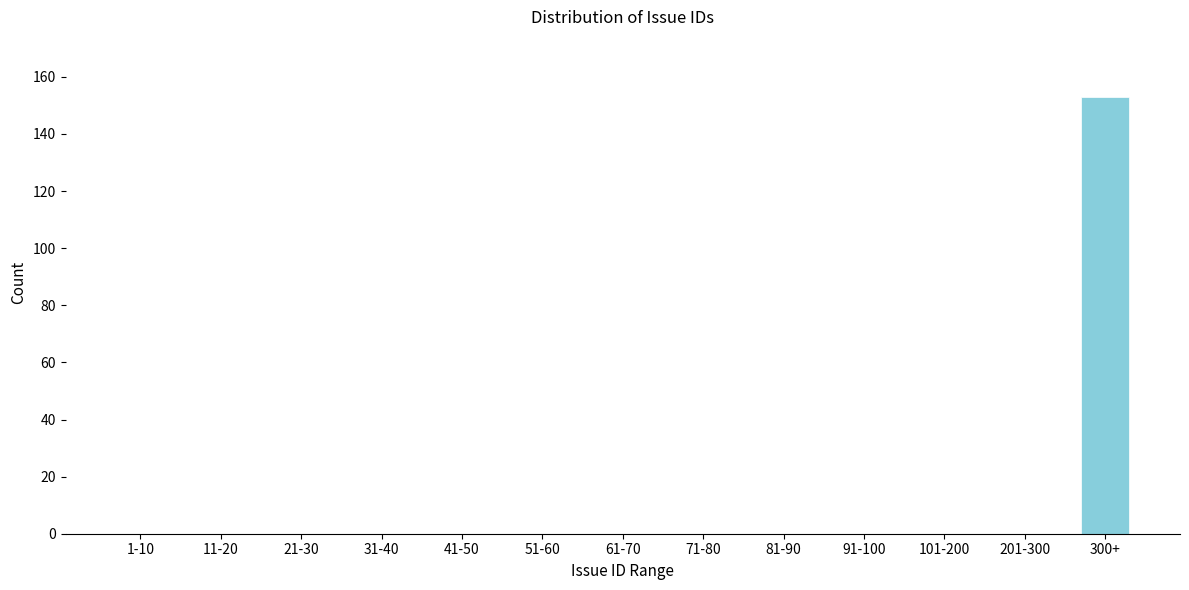

At which category does the chart reach its peak across all series?

300+